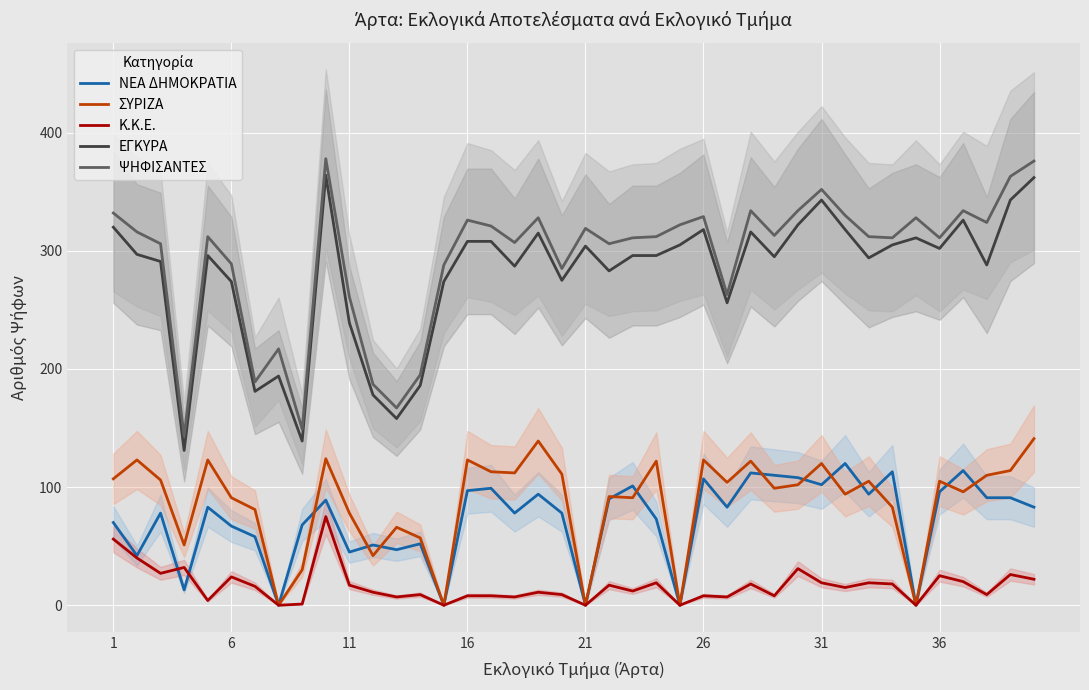

How many data points in ΣΥΡΙΖΑ are above 104?

19